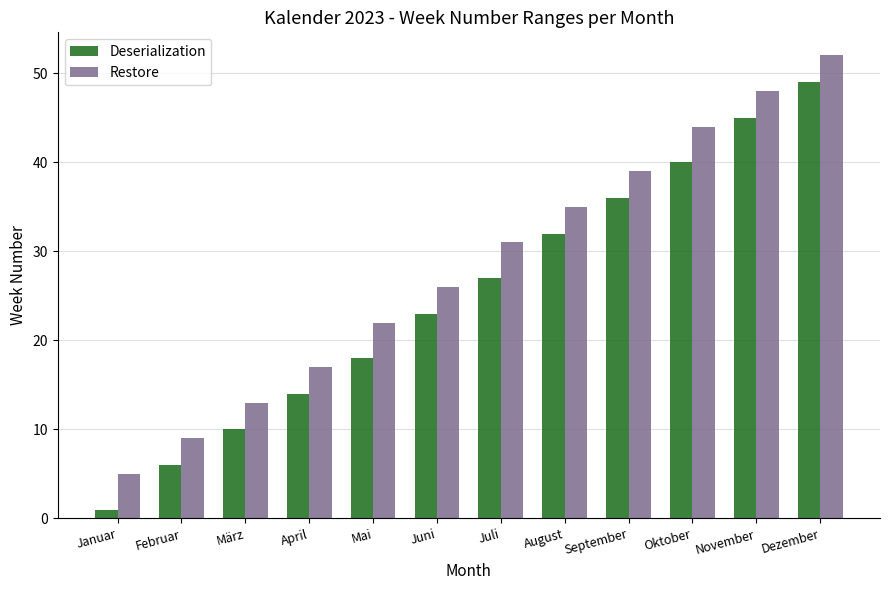

The value of Deserialization at August is 32. True or false?

True